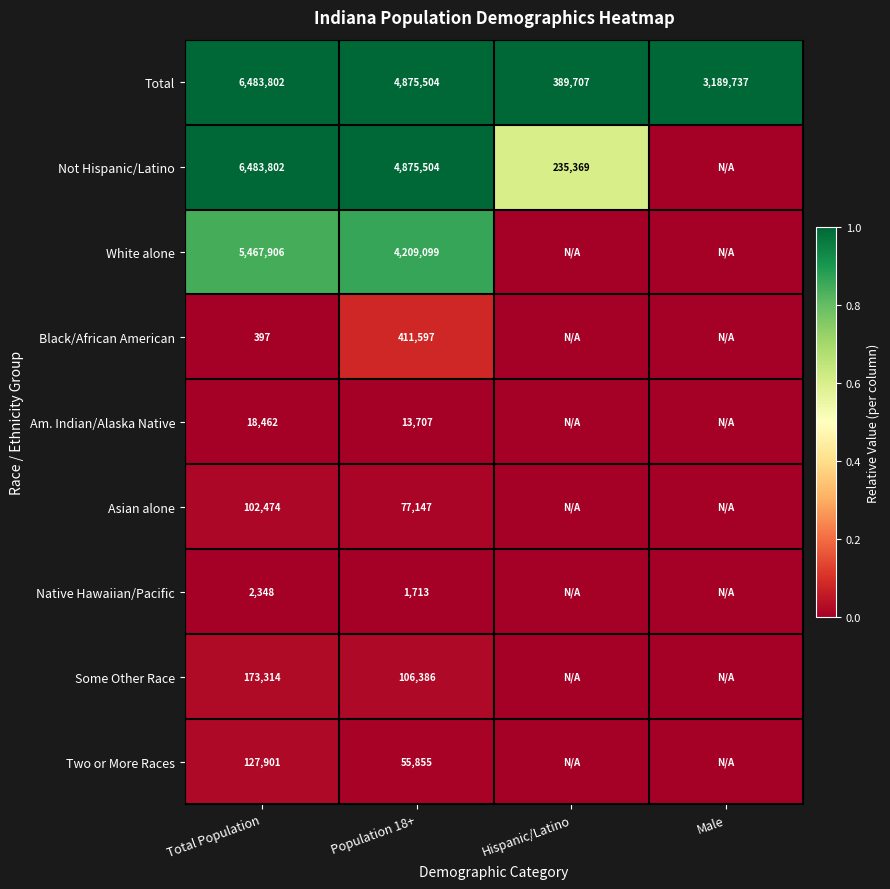

What is the difference between the highest and lowest values at Total Population?

6483405